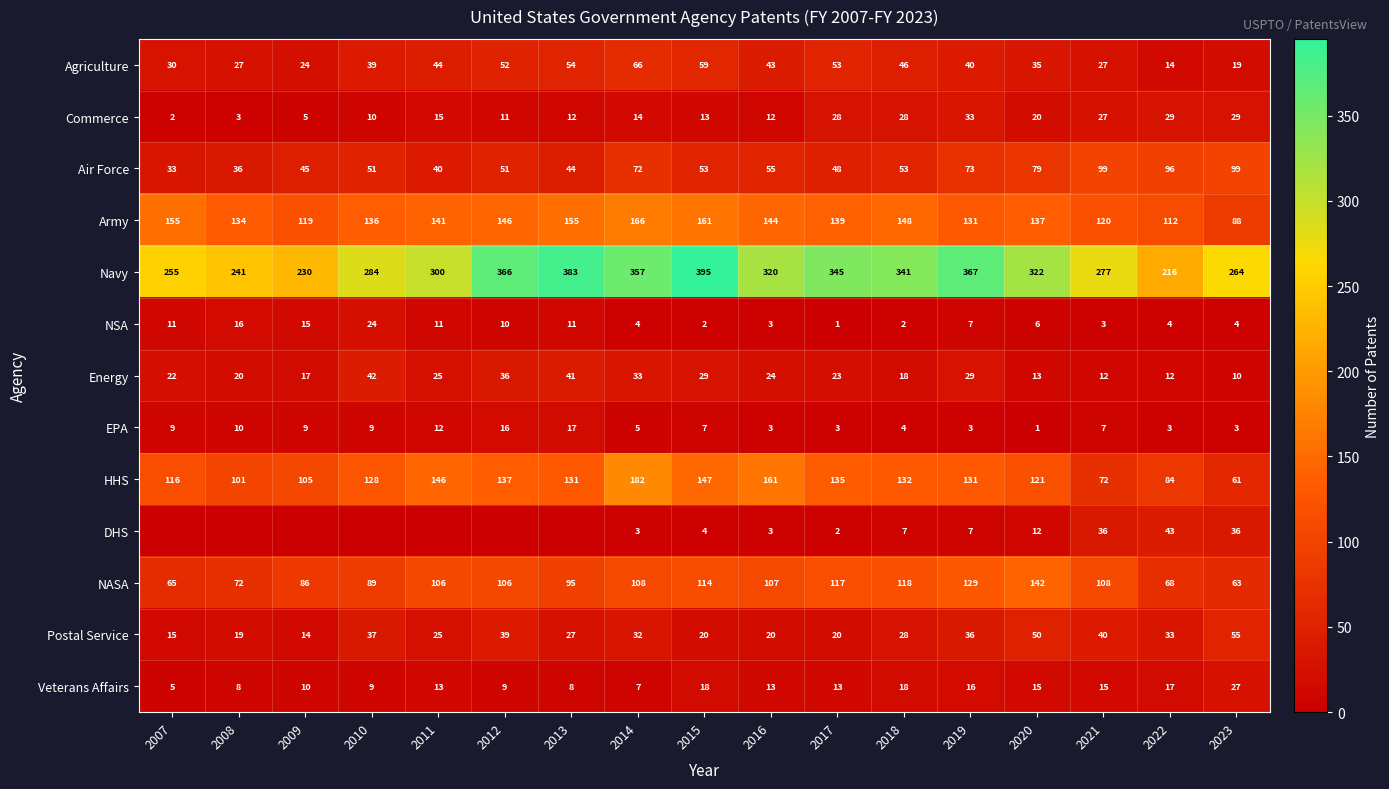

At which label does Postal Service reach its peak?

2023